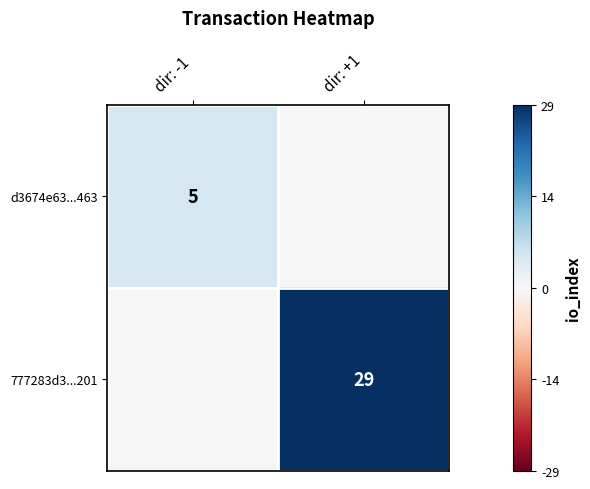

The 777283d3...201 series shows 9 at dir: +1. True or false?

False